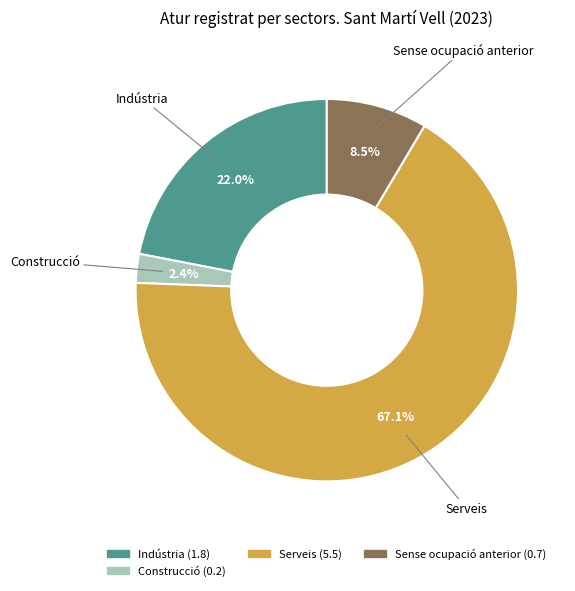

To the nearest percent, what is the combined percentage of Construcció and Serveis?

70%